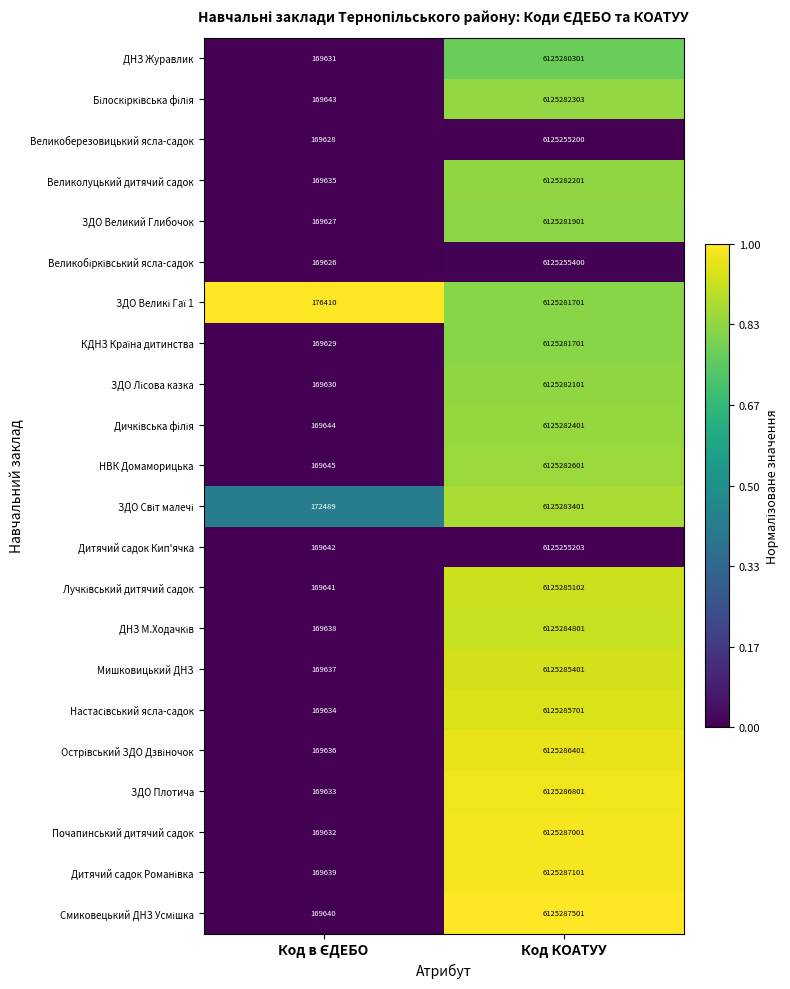

What is the difference between the maximum and minimum values in the Великоберезовицький ясла-садок series?

6125085572